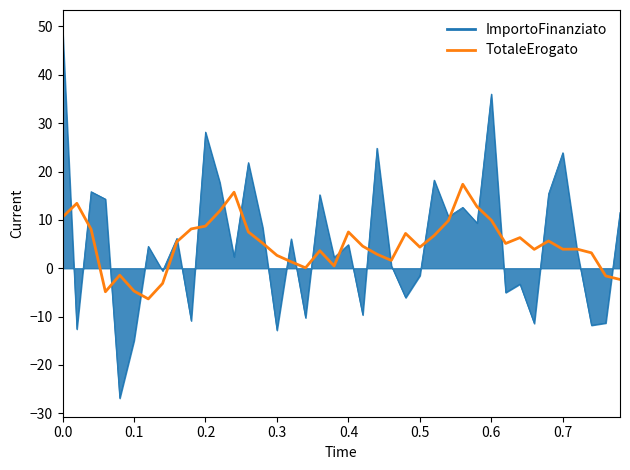

Rank the series by their maximum value, from lowest to highest.

TotaleErogato, ImportoFinanziato